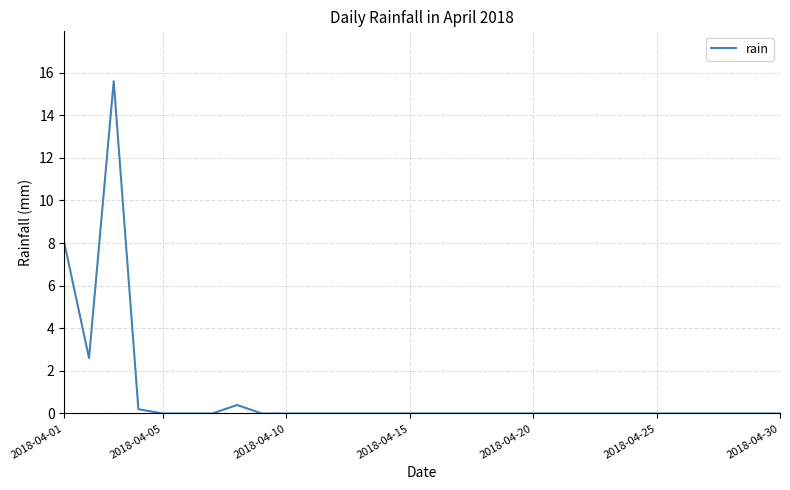

What is the maximum value shown in the chart?

15.6